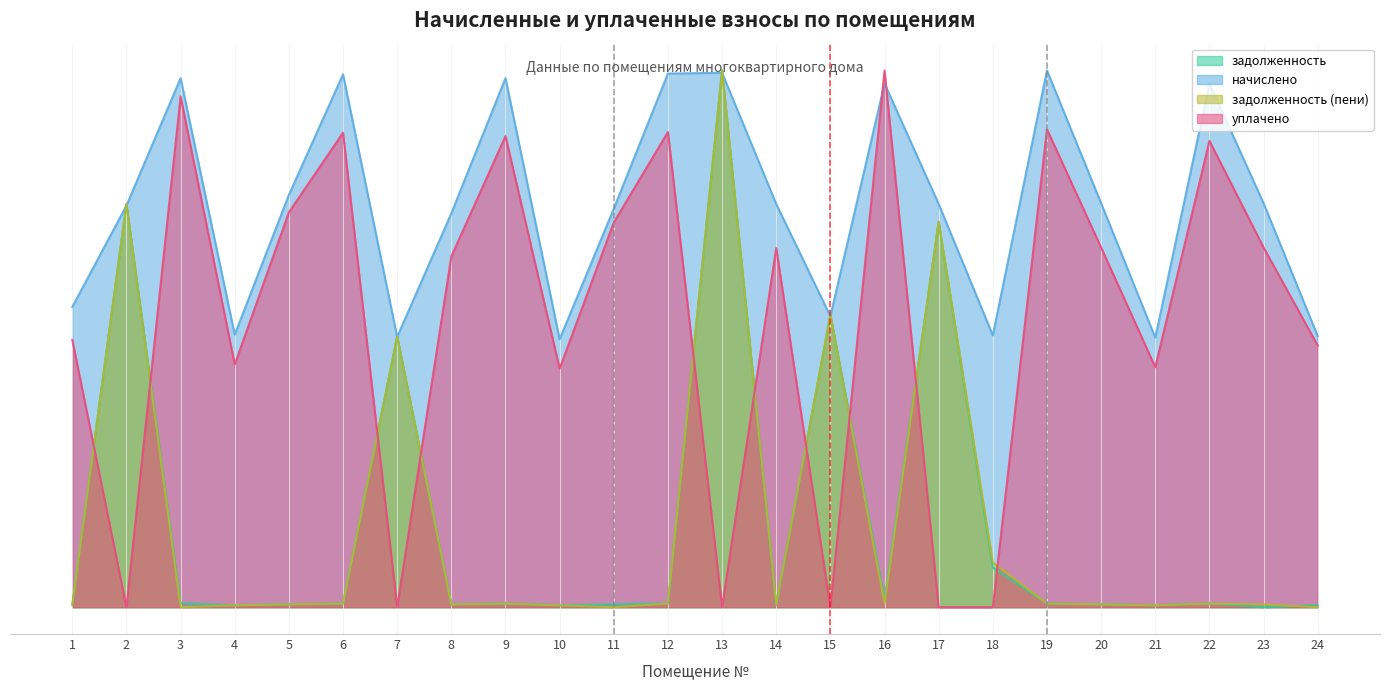

What are all the series names shown in the legend?

задолженность, начислено, задолженность (пени), уплачено